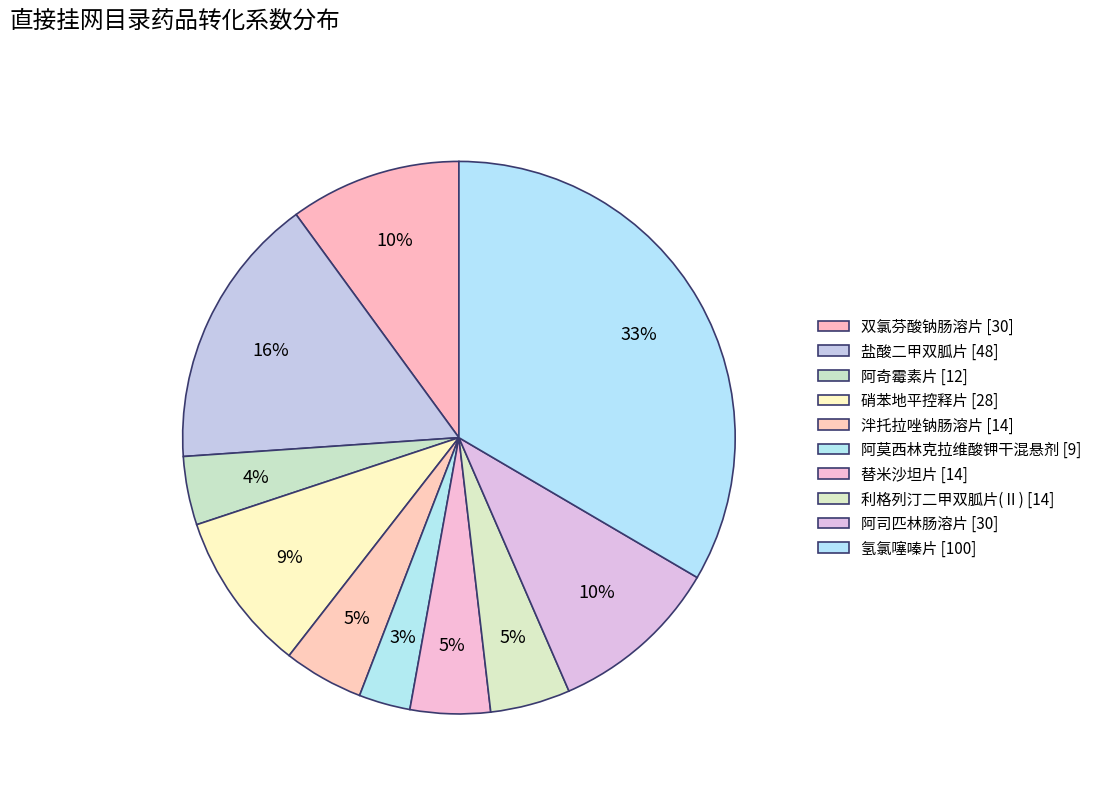

To the nearest percent, what is the difference between the largest and smallest slice percentages?

30%